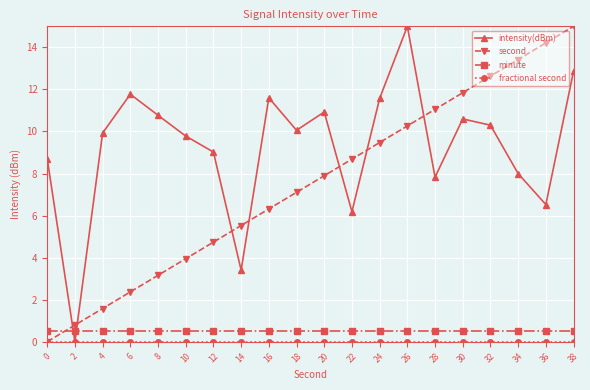

What is the greatest value displayed?

15.0